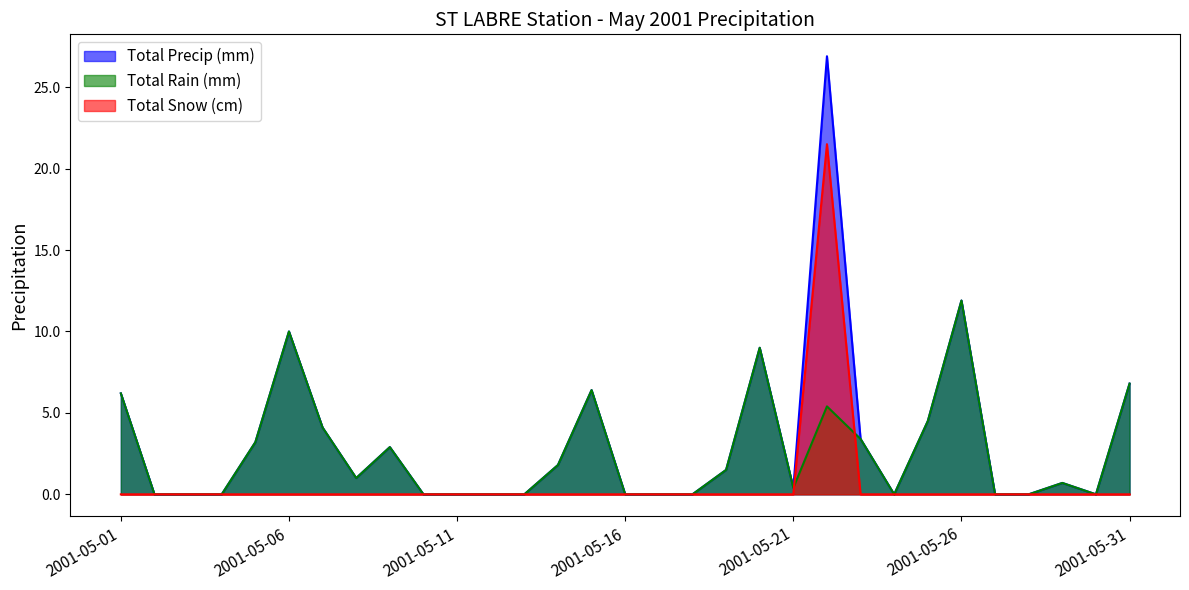

Is the value of Total Rain (mm) at 2001-05-20 greater than the value of Total Snow (cm) at 2001-05-20?

Yes